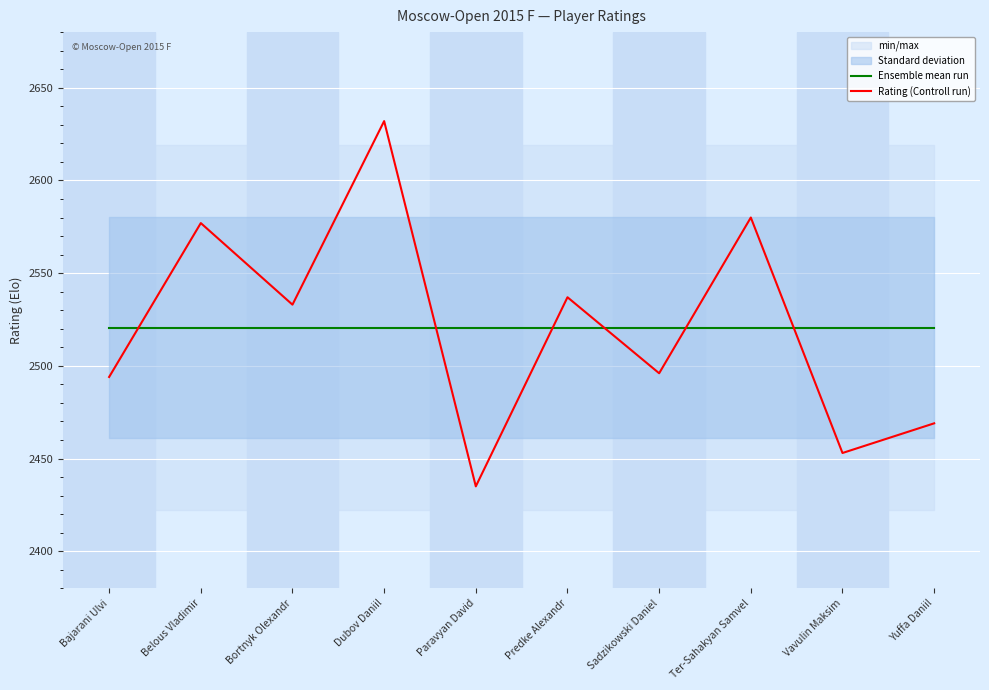

At how many categories does at least one series exceed 2455?

10